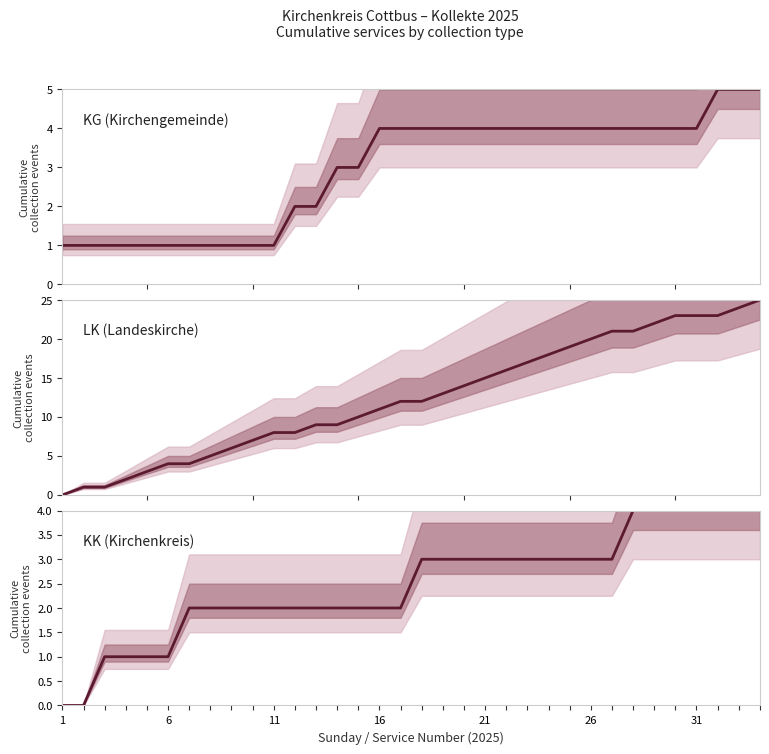

True or false: LK (Landeskirche) and KK (Kirchenkreis) cross at least once.

False